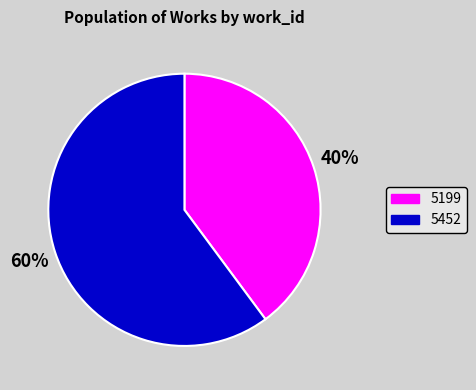

Is 5199 the majority of the pie?

No